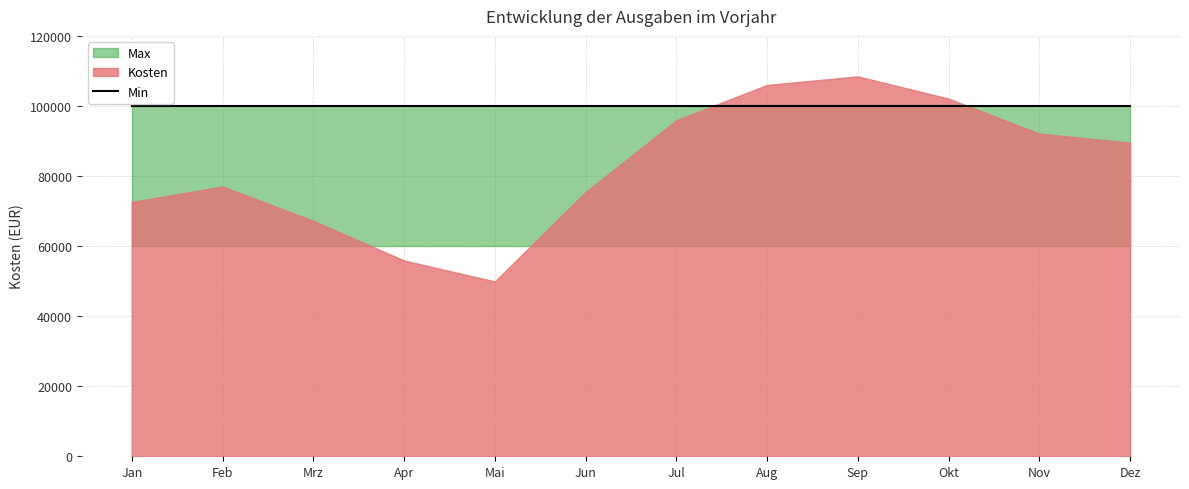

Which series ends up on top after the final intersection of Max and Kosten?

Max